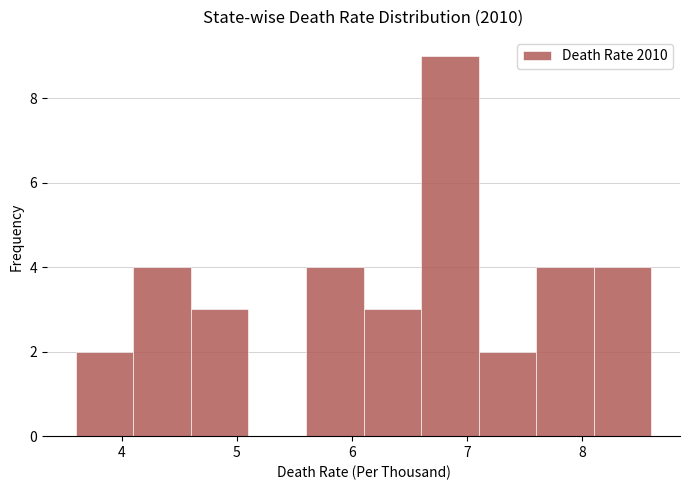

Reading left to right, list every bar in this chart as the range it spans on the x-axis followed by its height. The values are not printed on the chart, so give them approximately, as read against the axis.

3.6 to 4.1: 2
4.1 to 4.6: 4
4.6 to 5.1: 3
5.1 to 5.6: 0
5.6 to 6.1: 4
6.1 to 6.6: 3
6.6 to 7.1: 9
7.1 to 7.6: 2
7.6 to 8.1: 4
8.1 to 8.6: 4